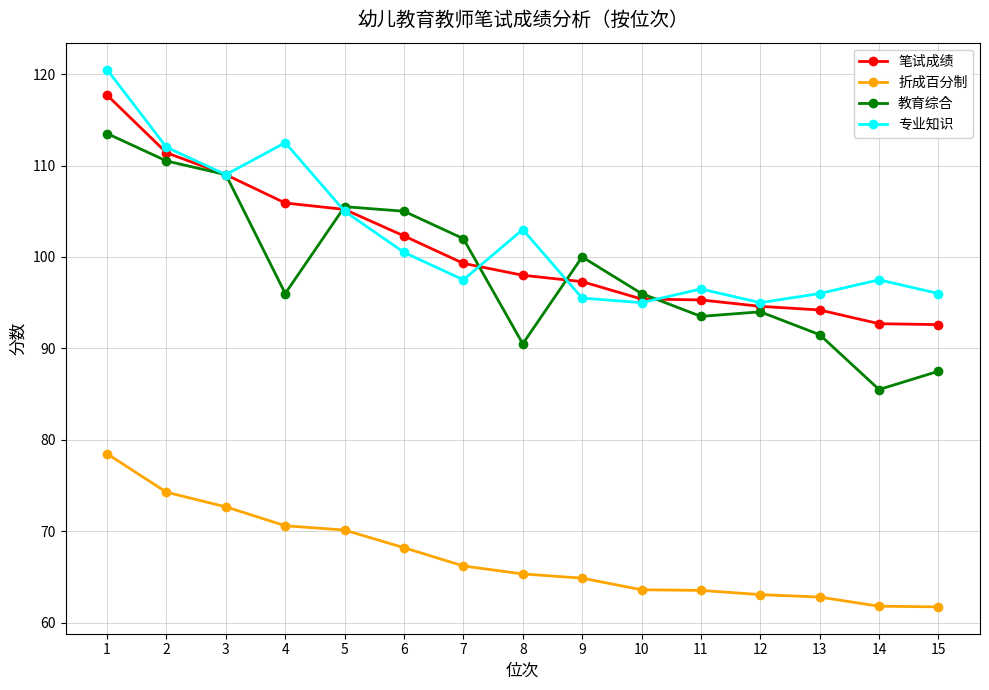

What is the difference between the maximum and minimum values in the 折成百分制 series?

16.7